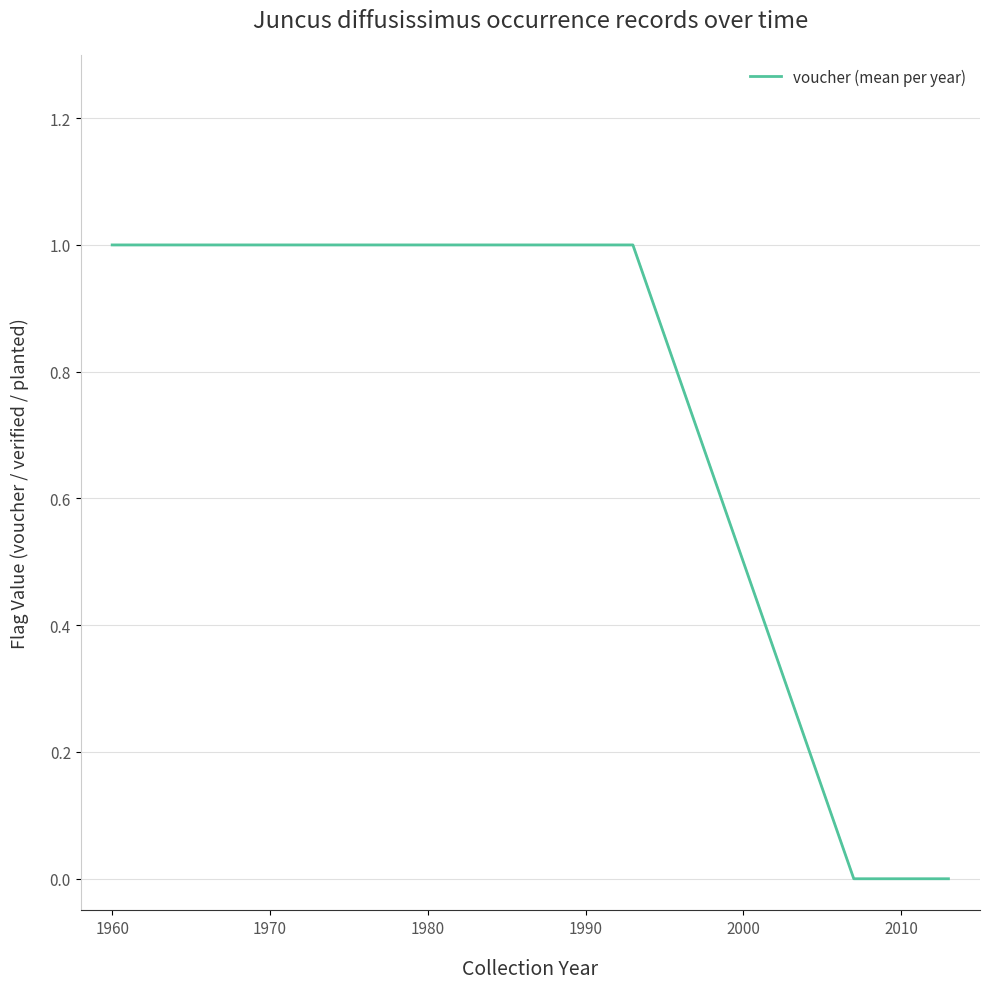

What is the sum of all values?

4